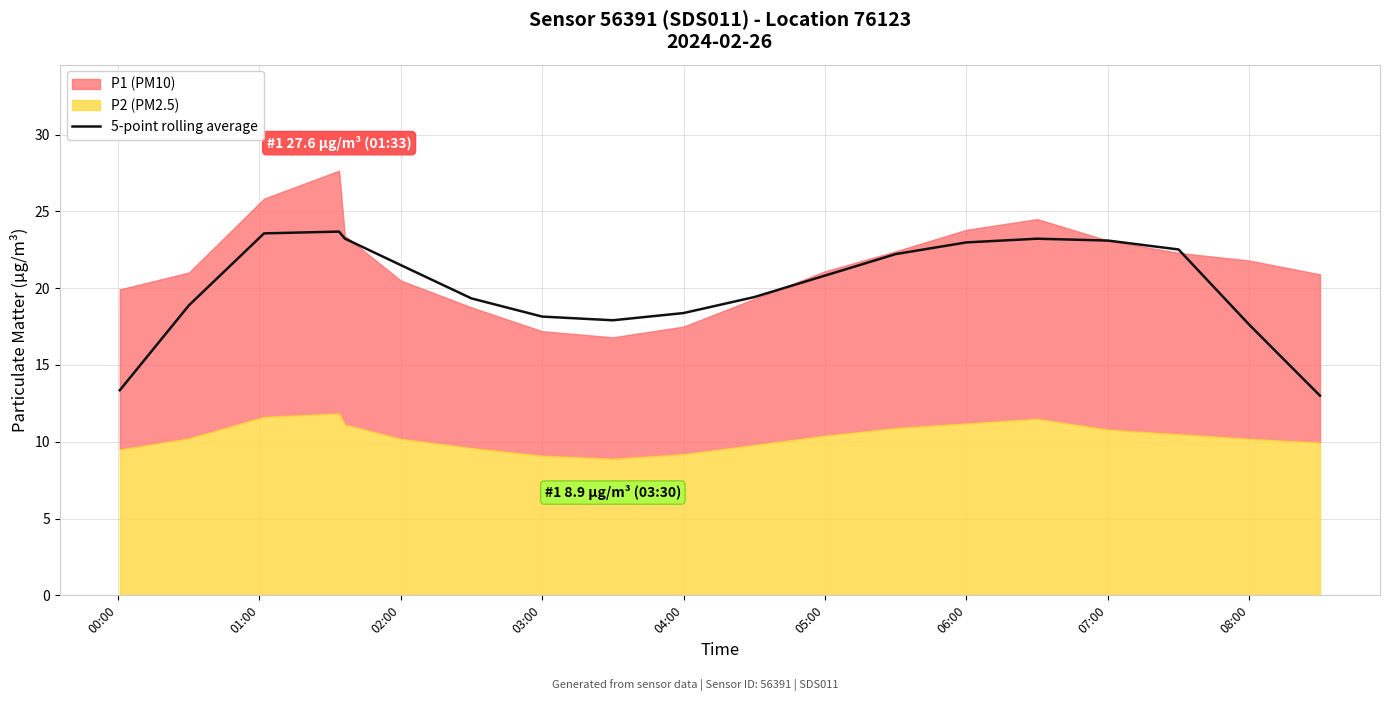

How many data points does each series have?

19